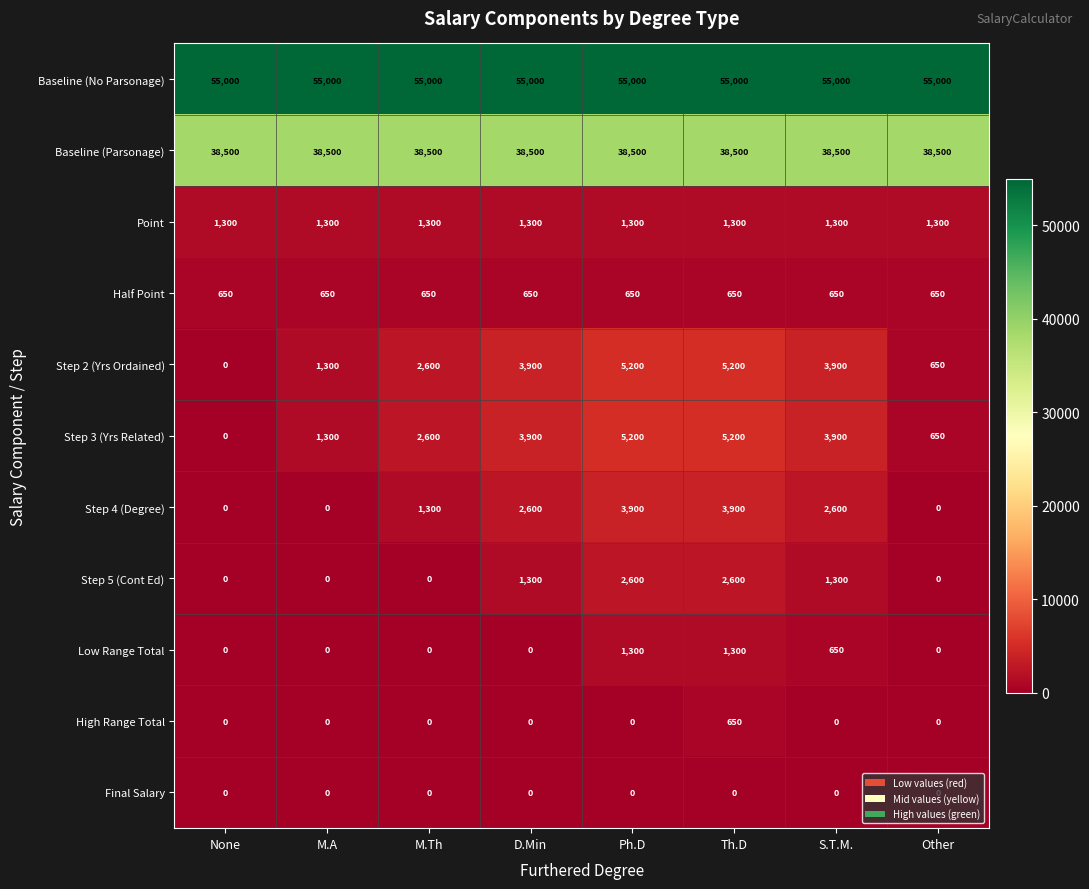

What is the spread (max minus min) of values at Ph.D?

55000